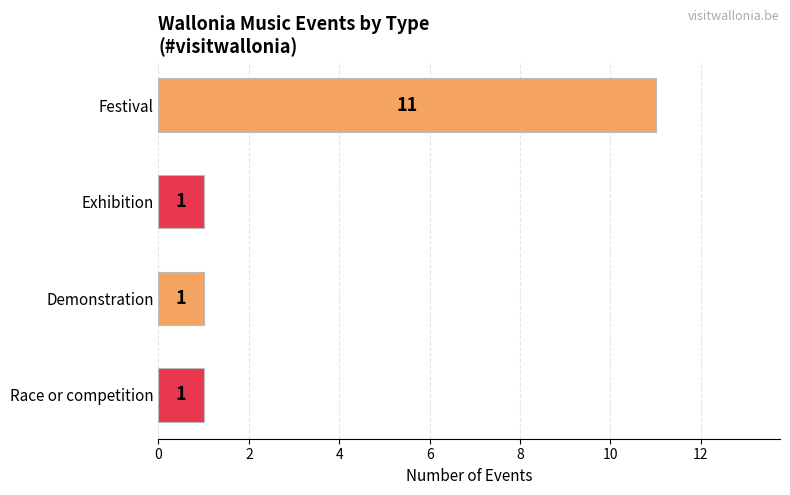

Reading top to bottom, list all the values displayed in this chart.

Festival=11	Exhibition=1	Demonstration=1	Race or competition=1